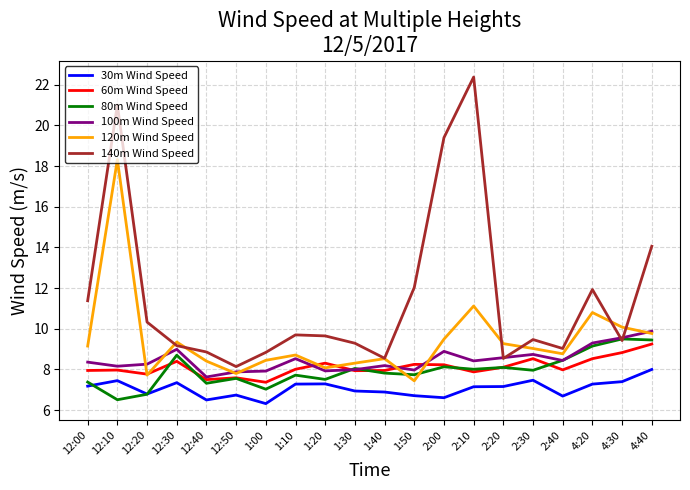

How many interior local peaks does the 120m Wind Speed series have?

6